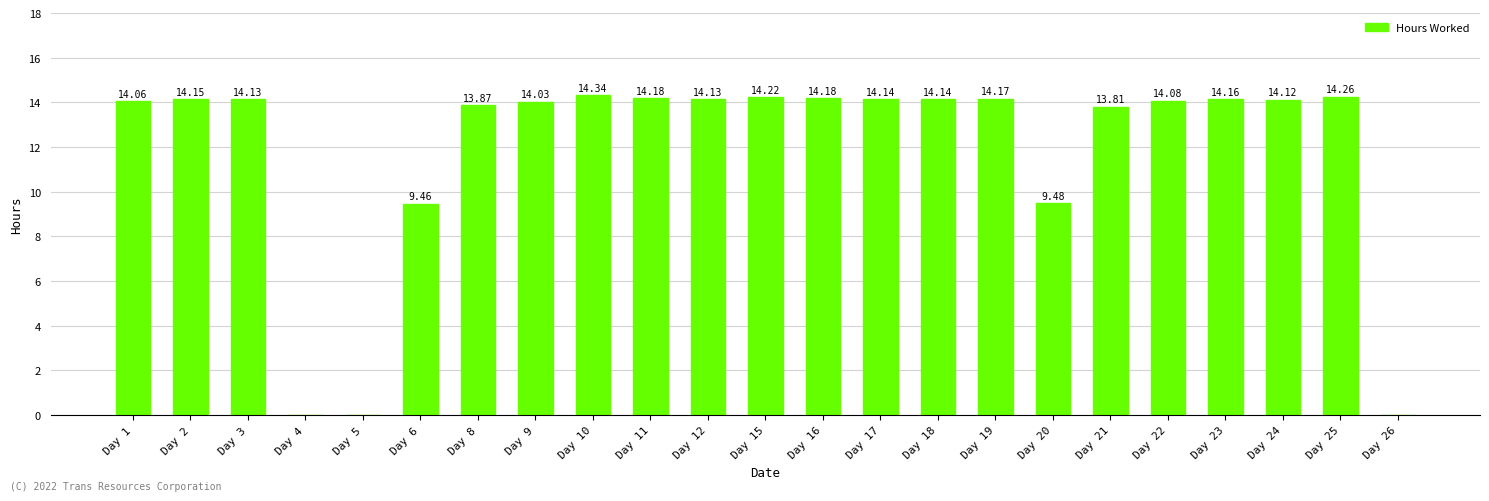

Is it true that the value at Day 1 is 14.1?

True